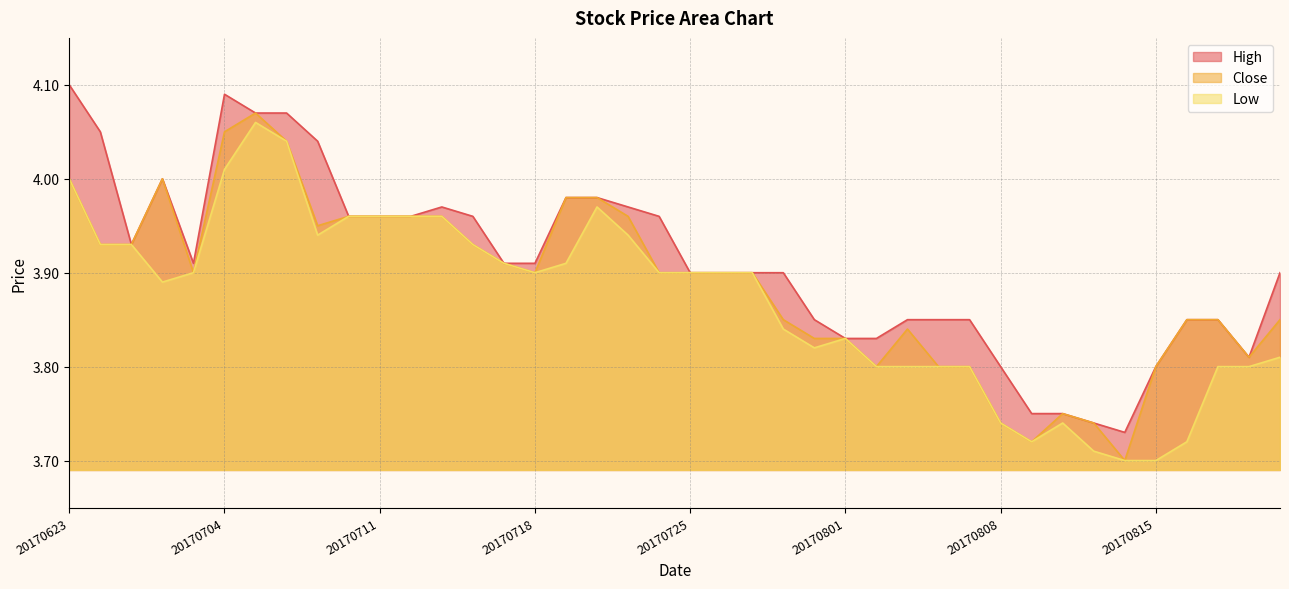

At which label does High reach its minimum?

20170814